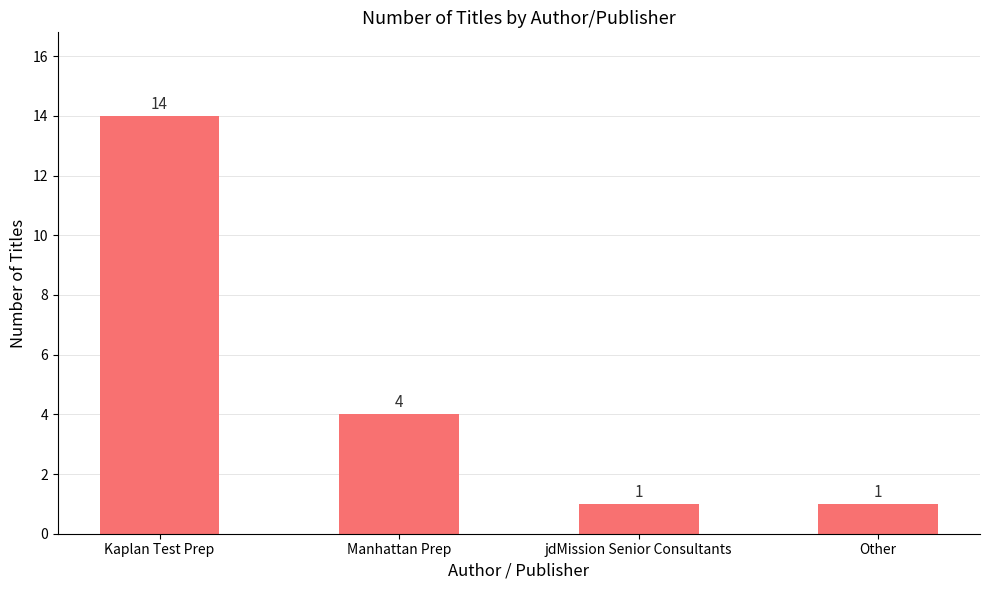

Approximately how many times larger is the value at jdMission Senior Consultants compared to Kaplan Test Prep?

0.1